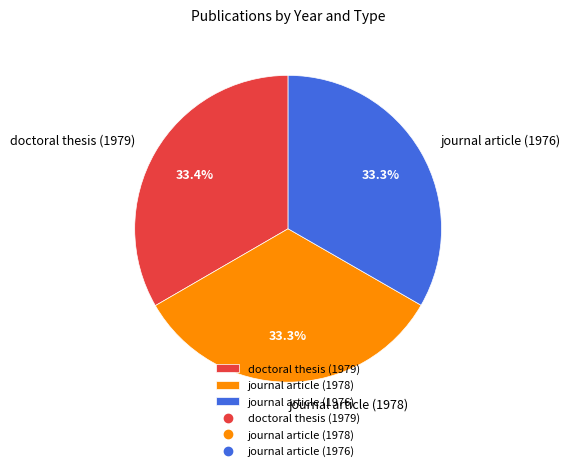

Does any single category account for the majority?

No